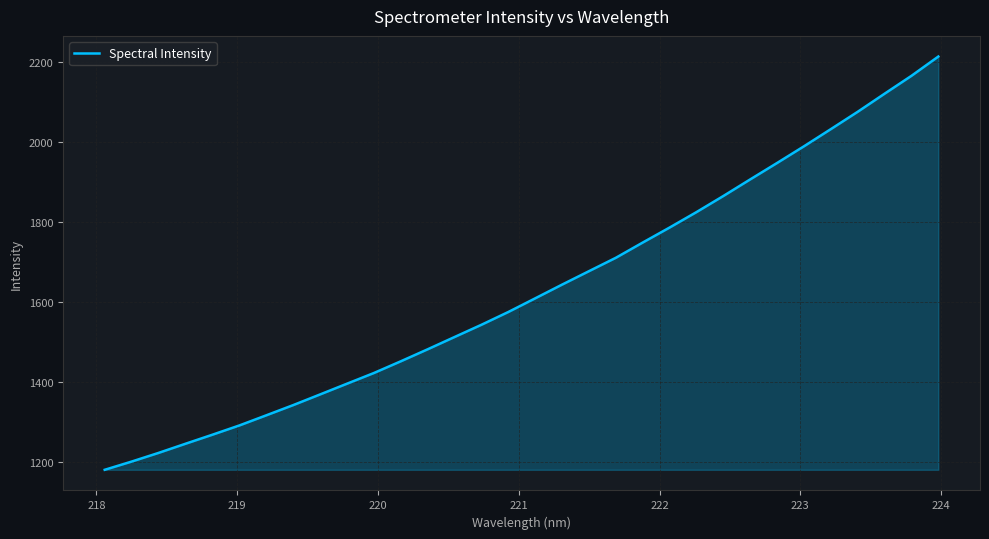

What is the greatest value displayed?

2213.2